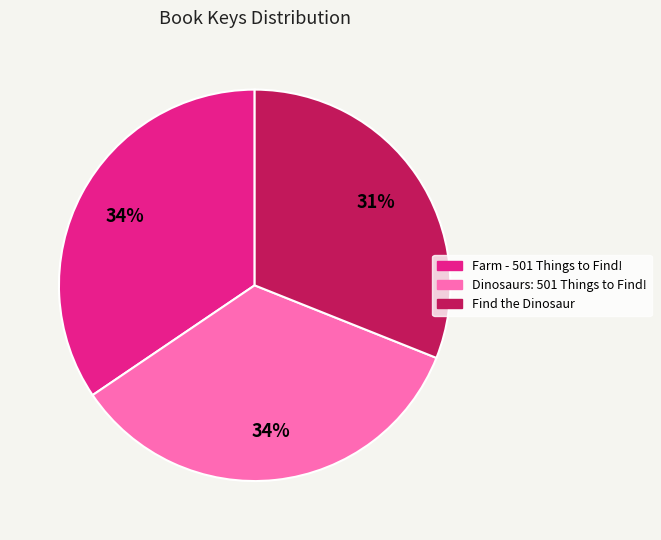

What is the ratio of the value at Dinosaurs: 501 Things to Find! to the value at Farm - 501 Things to Find!?

1.0